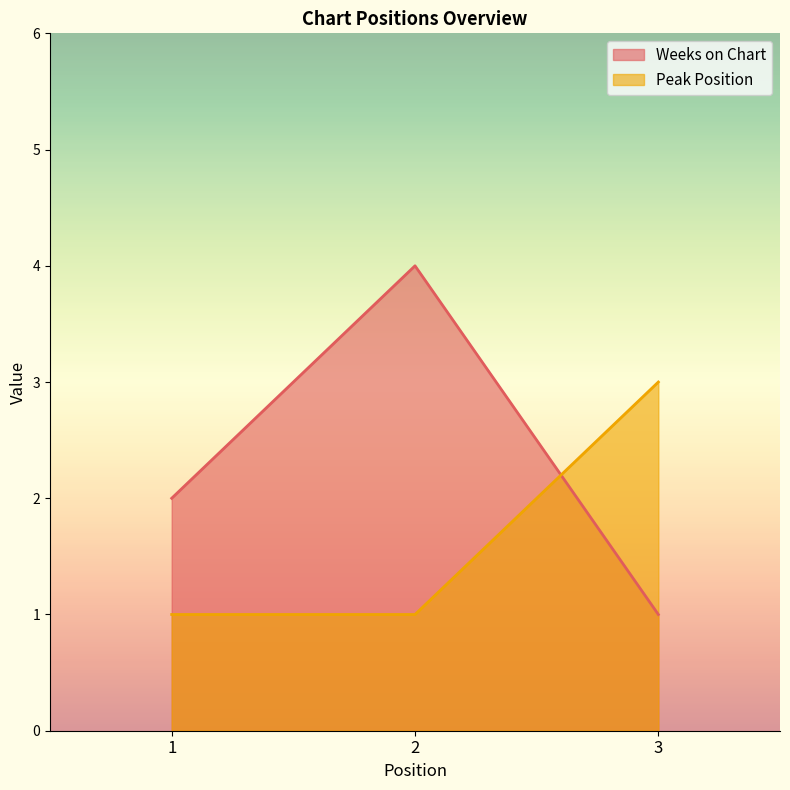

How many Weeks on Chart values are between 1 and 4?

3